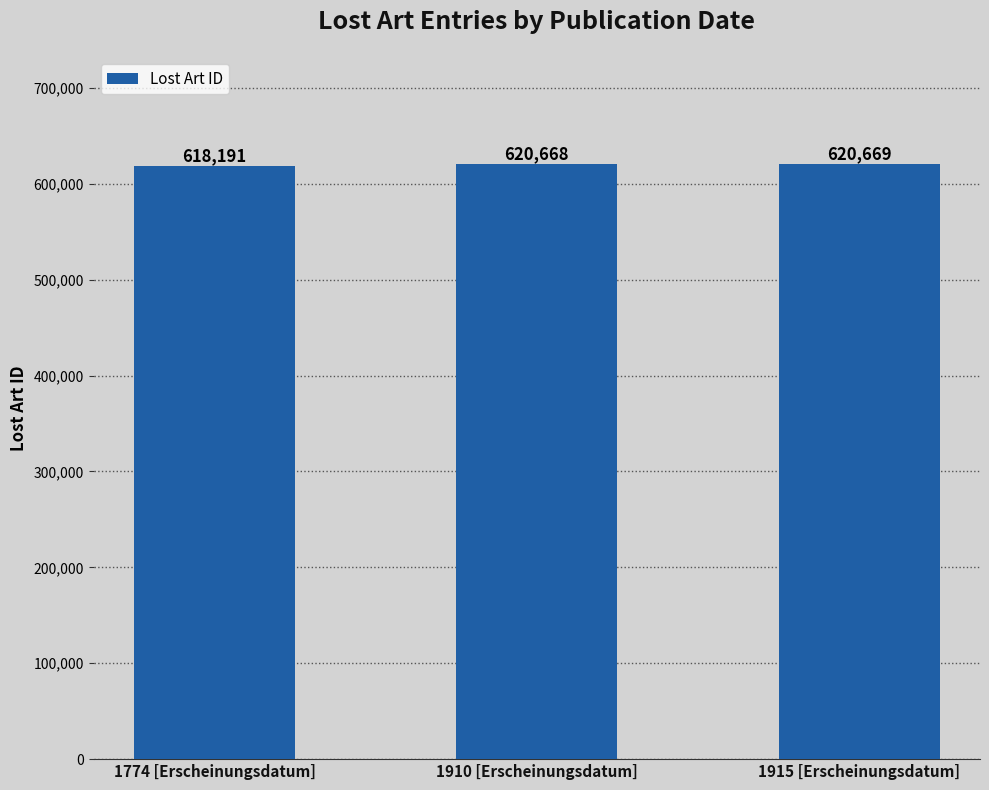

What is the value of the 2nd bar from the left?

620668